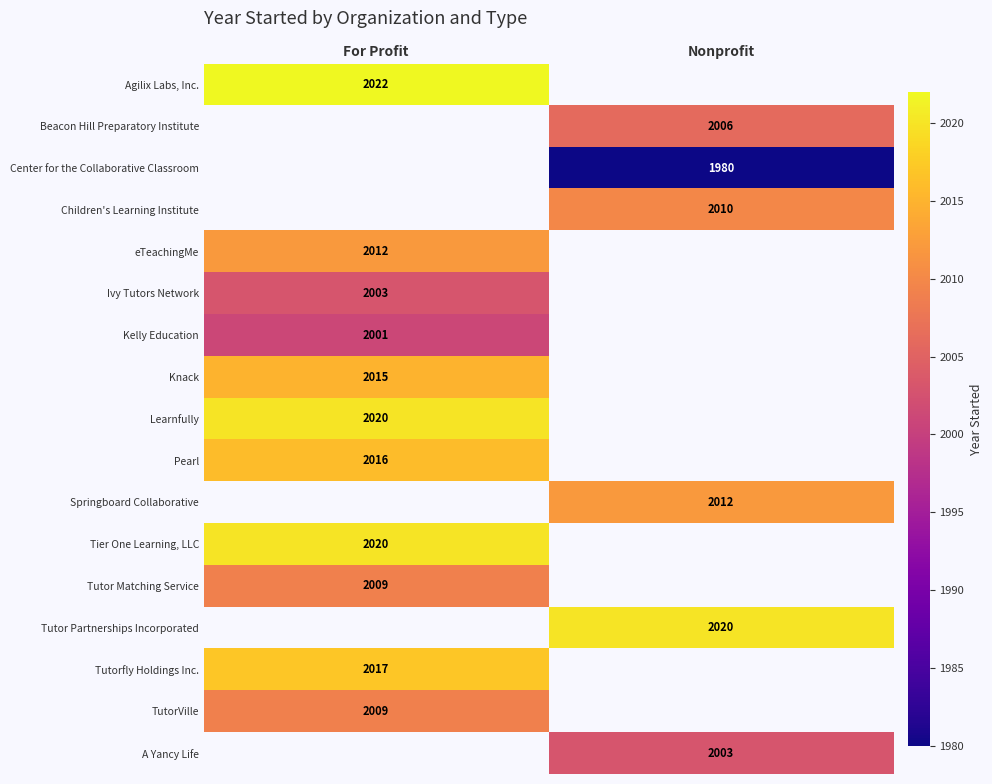

True or false: Agilix Labs, Inc. has a value of 2022 at For Profit.

True